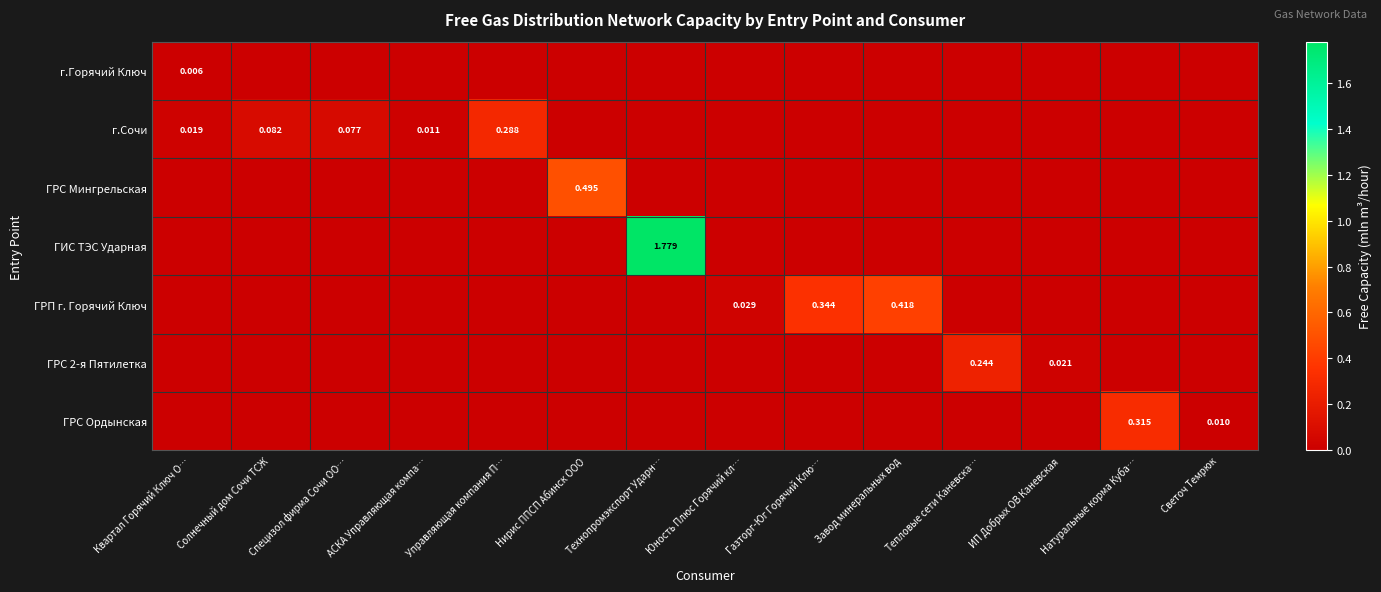

What is the sum of all ГPС Mингрельская values?

0.5